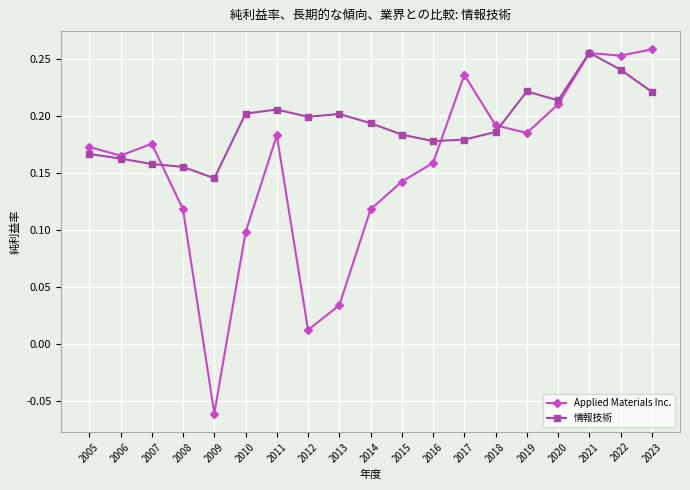

The Applied Materials Inc. series shows 0.0 at 2014. True or false?

False